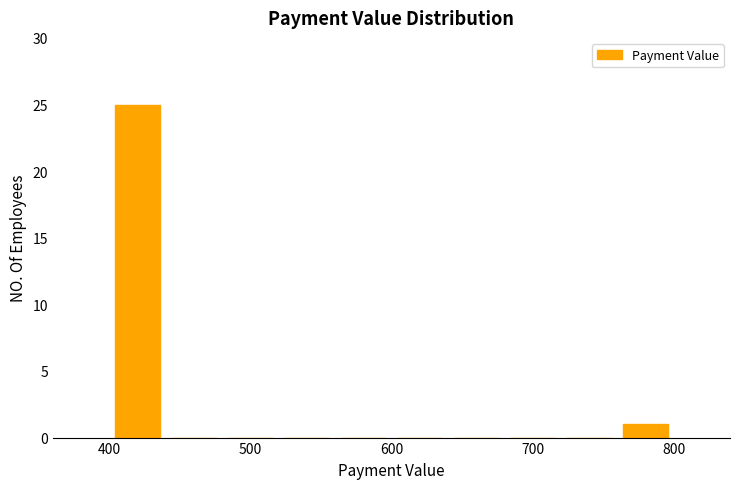

Reading left to right, transcribe this chart: for each bar, give the range it covers on the x-axis and its height. The values are not printed on the chart, so give them approximately, as read against the axis.

400 to 440: 25
440 to 480: 0
480 to 520: 0
520 to 560: 0
560 to 600: 0
600 to 640: 0
640 to 680: 0
680 to 720: 0
720 to 760: 0
760 to 800: 1